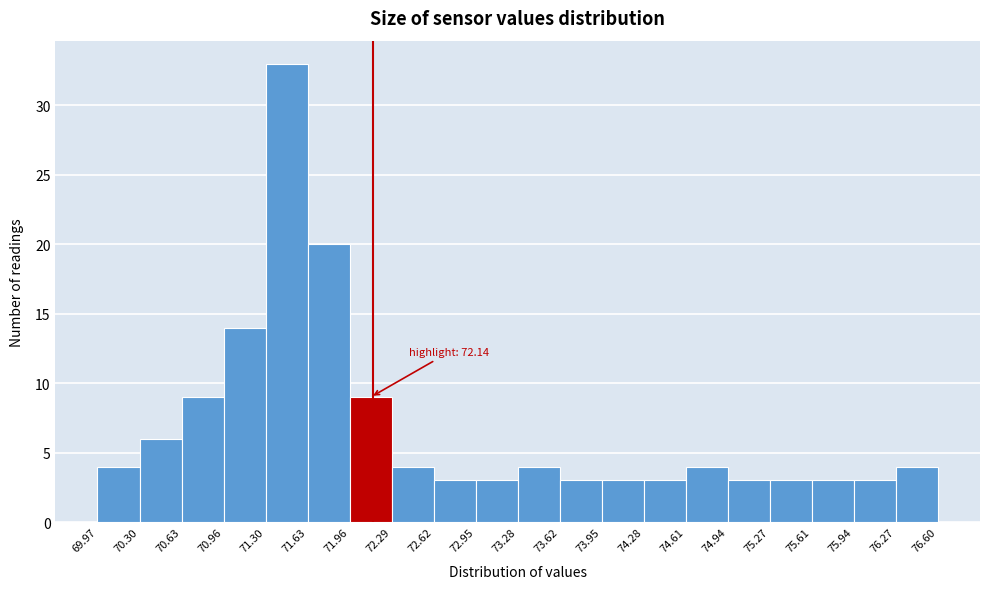

Which range on the x-axis has the tallest bar?

71.30 to 71.63